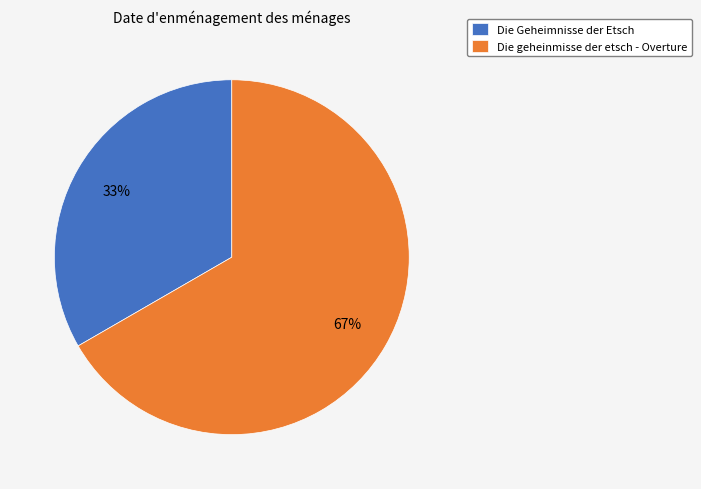

Which slice is the smallest?

Die Geheimnisse der Etsch